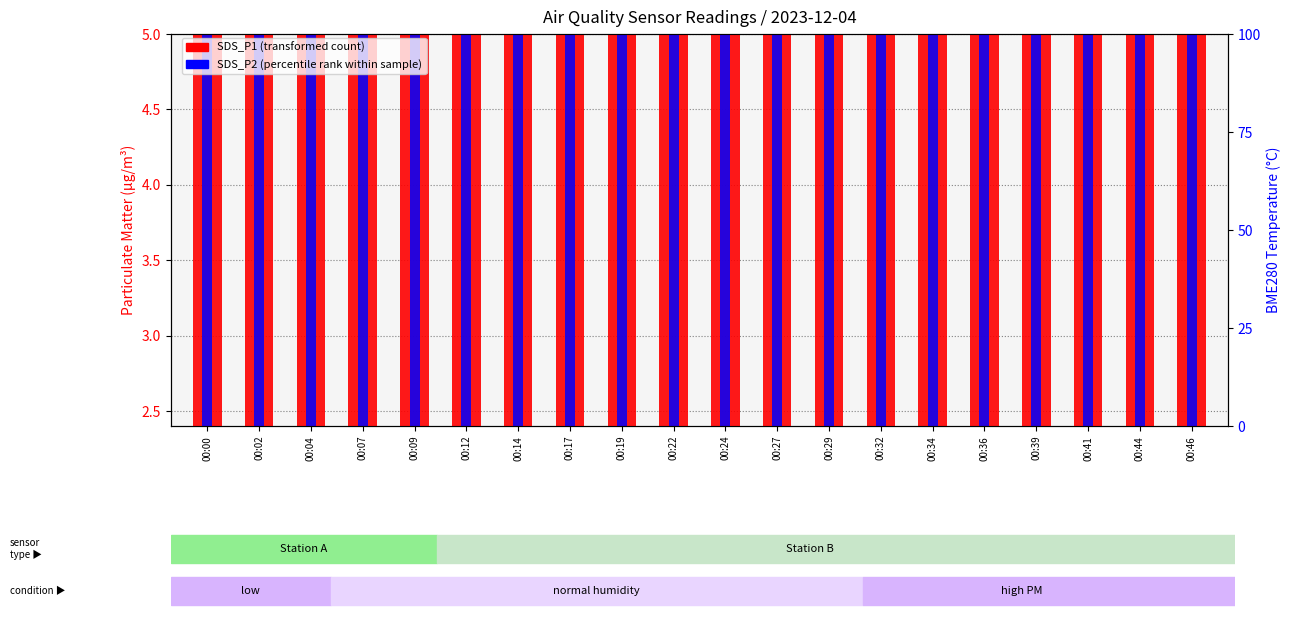

What is the sum of all SDS_P2 (percentile rank) values?

126.6